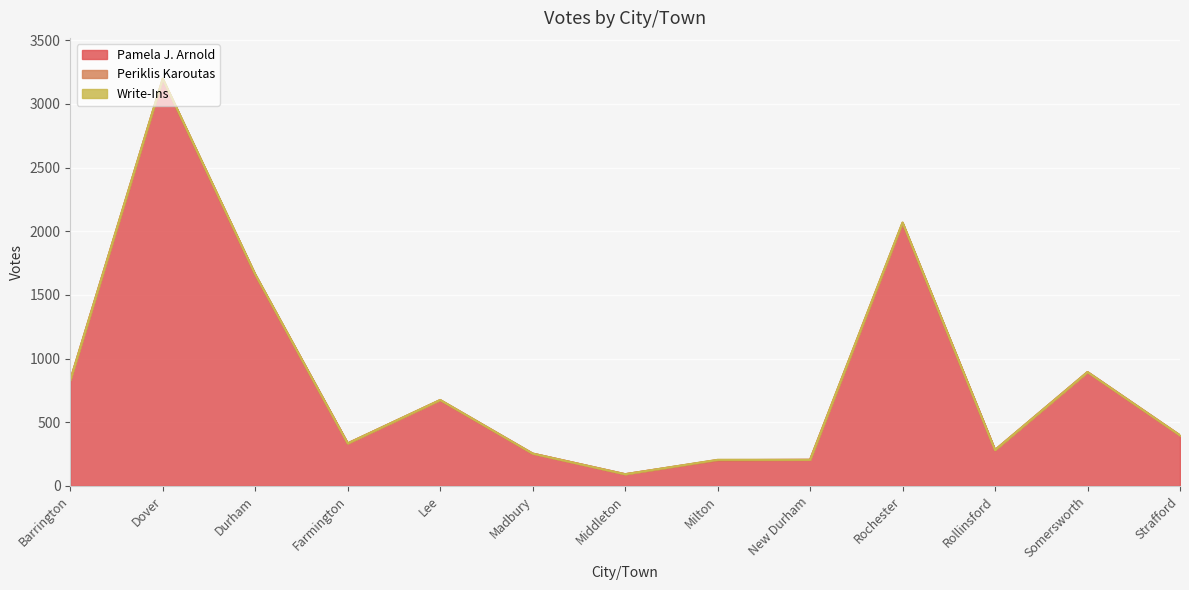

Is the value of Periklis Karoutas at Dover greater than the value of Pamela J. Arnold at Durham?

No